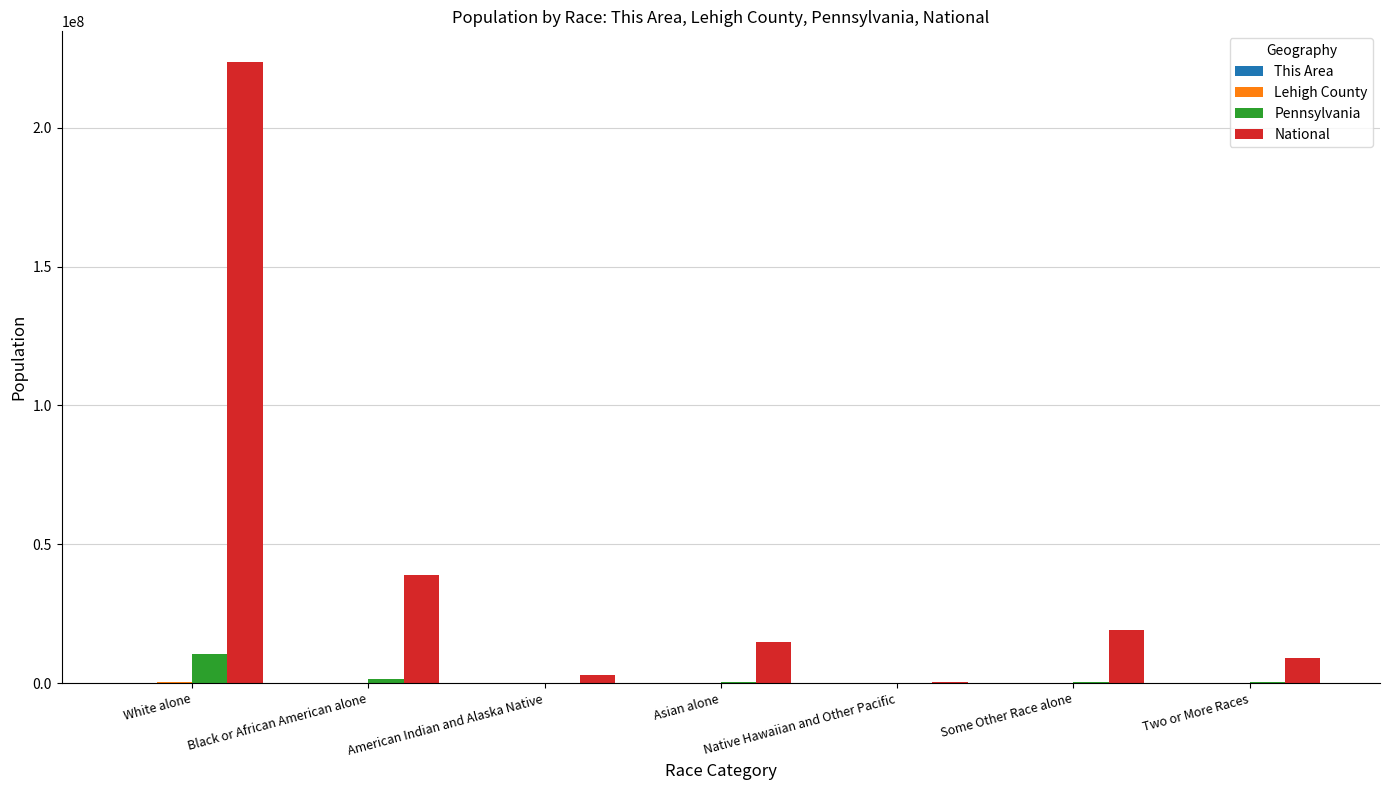

Between Black or African American alone and Some Other Race alone, which series saw the biggest shift?

National